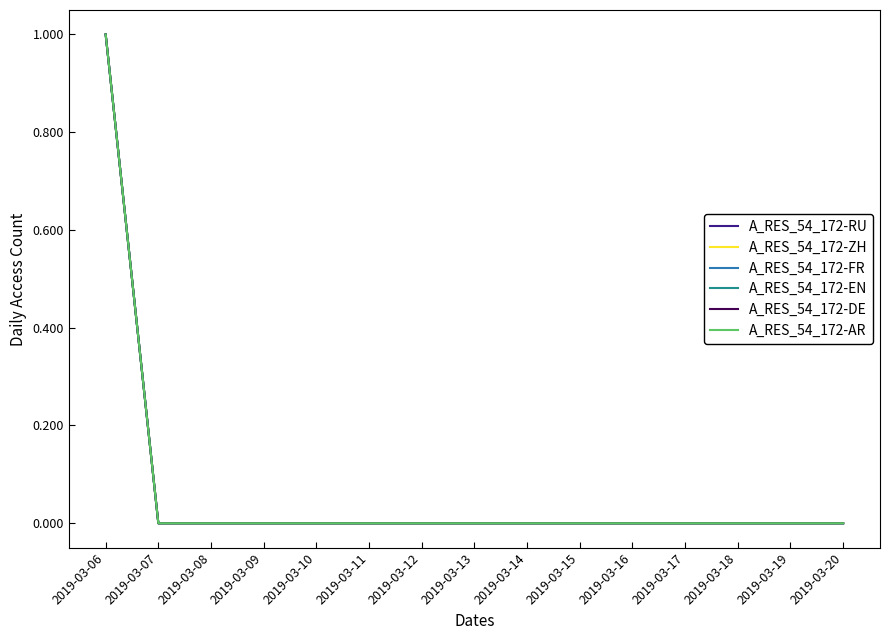

Reading left to right, what are all the values shown in this chart?

A_RES_54_172-RU: 1	0	0	0	0	0	0	0	0	0	0	0	0	0	0
A_RES_54_172-ZH: 1	0	0	0	0	0	0	0	0	0	0	0	0	0	0
A_RES_54_172-FR: 1	0	0	0	0	0	0	0	0	0	0	0	0	0	0
A_RES_54_172-EN: 1	0	0	0	0	0	0	0	0	0	0	0	0	0	0
A_RES_54_172-DE: 1	0	0	0	0	0	0	0	0	0	0	0	0	0	0
A_RES_54_172-AR: 1	0	0	0	0	0	0	0	0	0	0	0	0	0	0